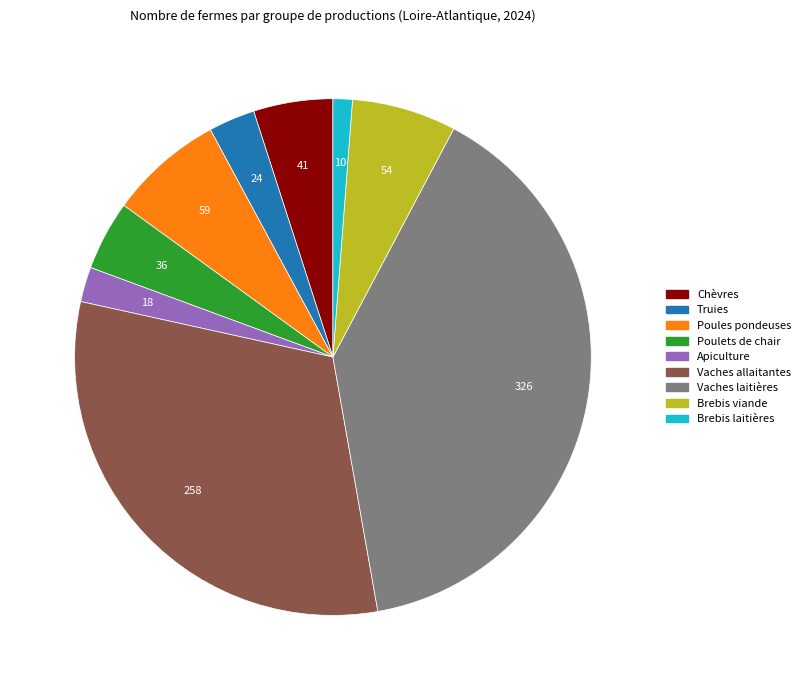

Combined, do Brebis viande and Vaches laitières account for over 50%?

No